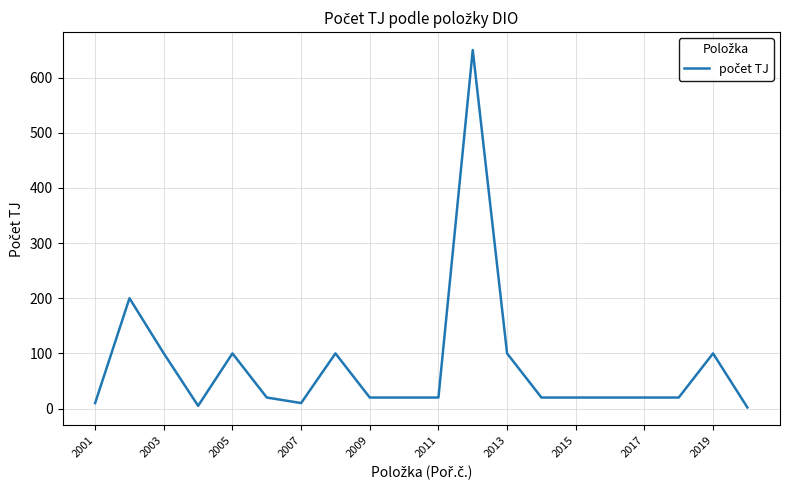

What is the maximum value shown in the chart?

650